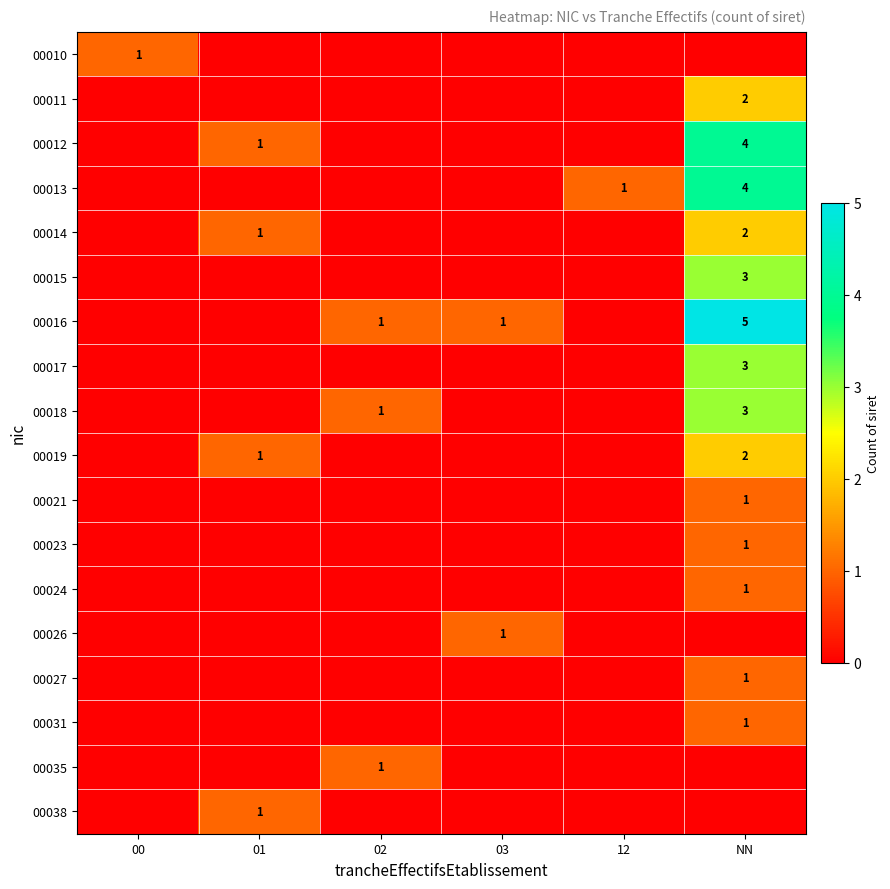

The 00016 series shows 1 at 02. True or false?

True